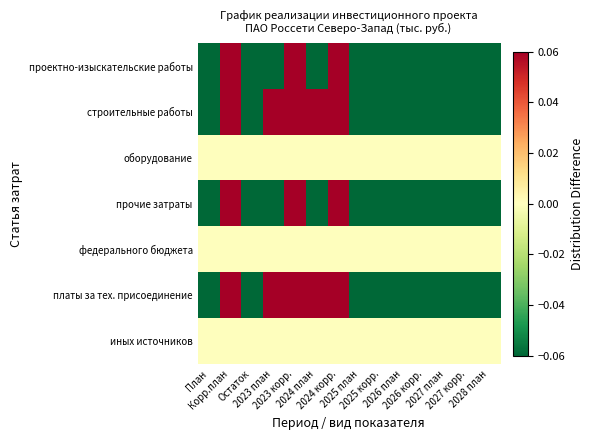

At how many categories does at least one series exceed 0?

5